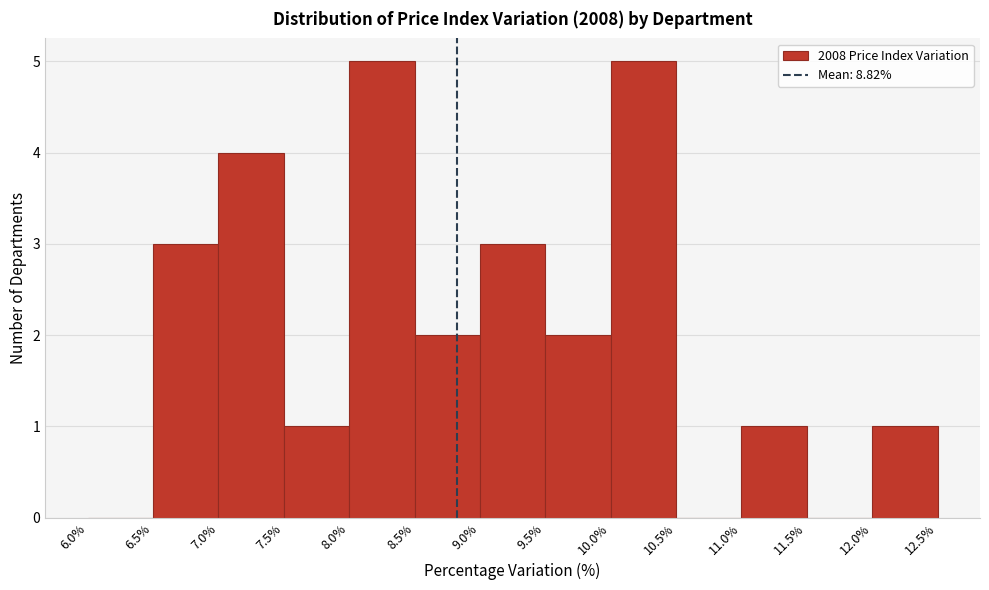

Reading left to right, transcribe this chart: for each bar, give the range it covers on the x-axis and its height. The values are not printed on the chart, so give them approximately, as read against the axis.

6.0% to 6.5%: 0
6.5% to 7.0%: 3
7.0% to 7.5%: 4
7.5% to 8.0%: 1
8.0% to 8.5%: 5
8.5% to 9.0%: 2
9.0% to 9.5%: 3
9.5% to 10.0%: 2
10.0% to 10.5%: 5
10.5% to 11.0%: 0
11.0% to 11.5%: 1
11.5% to 12.0%: 0
12.0% to 12.5%: 1